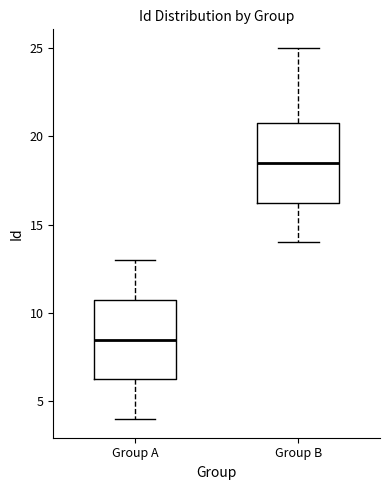

Where does the upper whisker of the box for Group A end on the y-axis? The values are not printed on the chart, so give them approximately, as read against the axis.

13.0